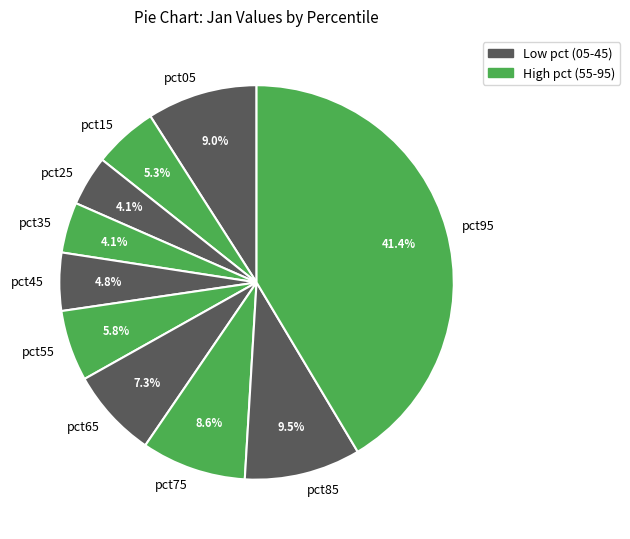

How much of the chart is everything except pct45?

95.2%